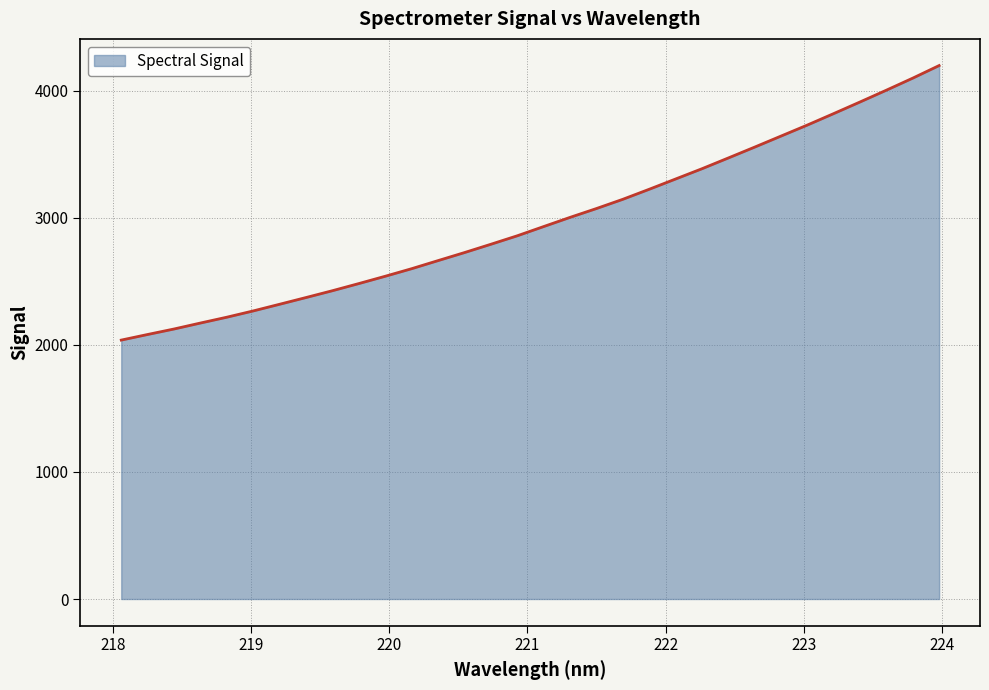

What is the smallest value displayed?

2038.3